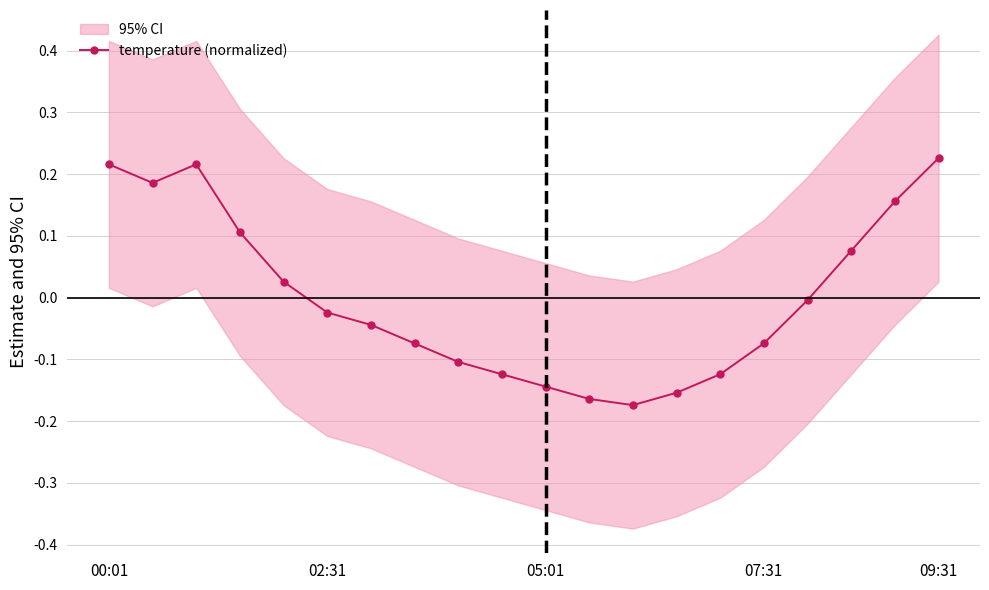

The value at 13 is -0.2. True or false?

True